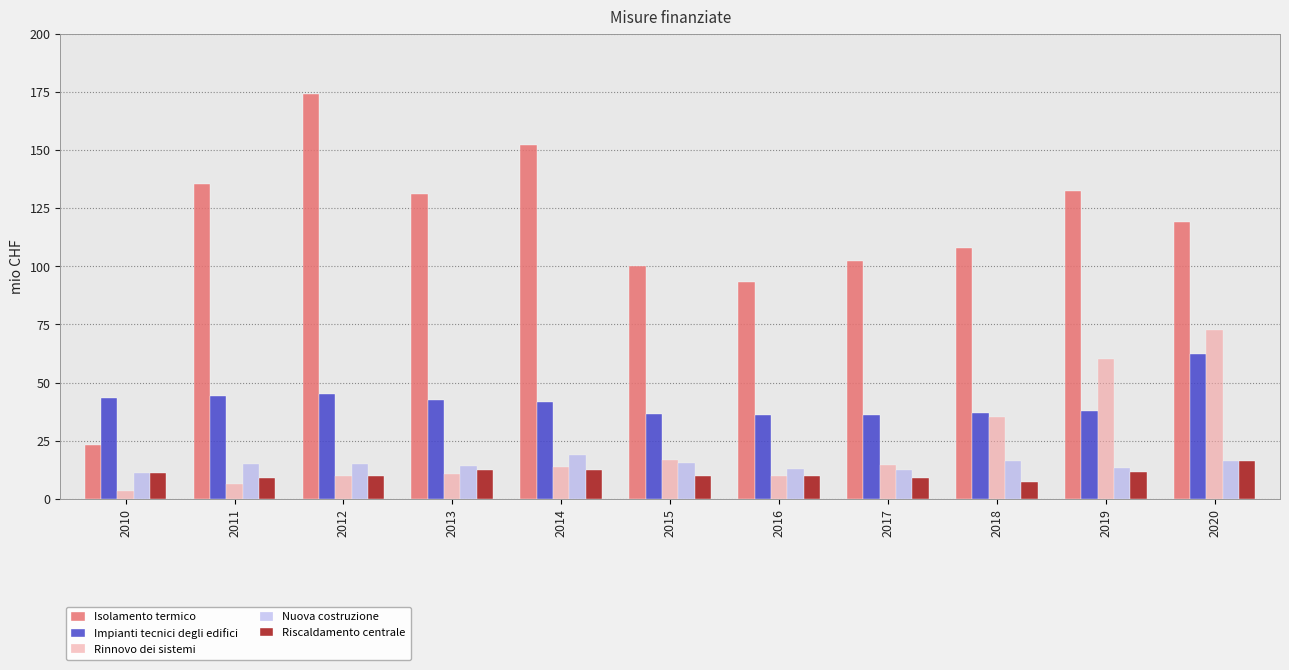

Rank the series by their maximum value, from lowest to highest.

Riscaldamento centrale, Nuova costruzione, Impianti tecnici degli edifici, Rinnovo dei sistemi, Isolamento termico